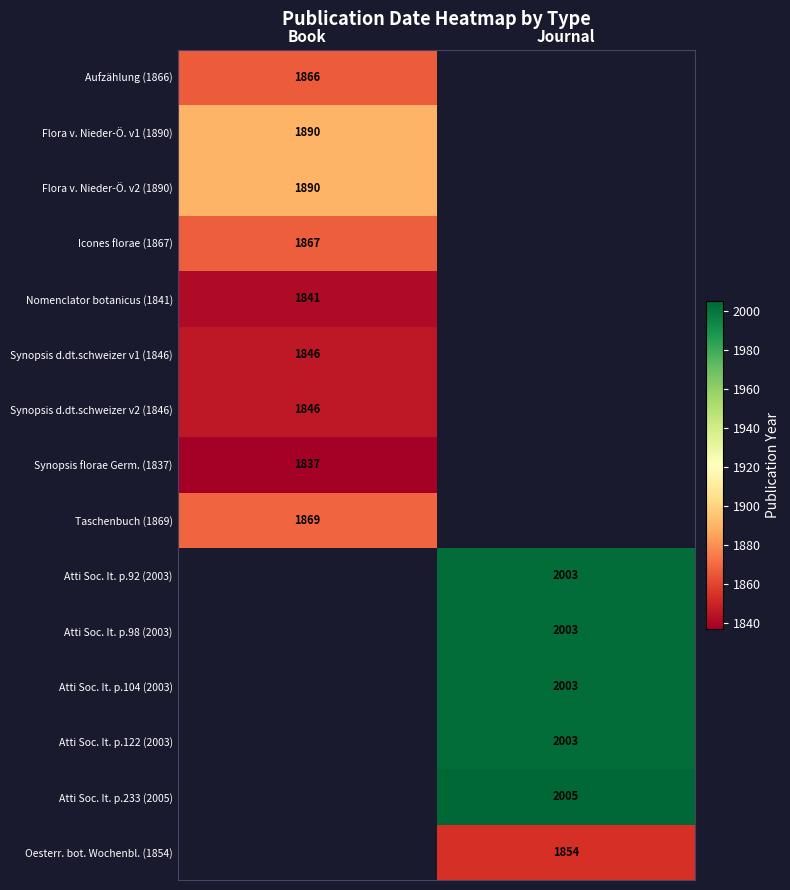

Is the value of Aufzählung (1866) at Book greater than the value of Atti Soc. It. p.104 (2003) at Journal?

No